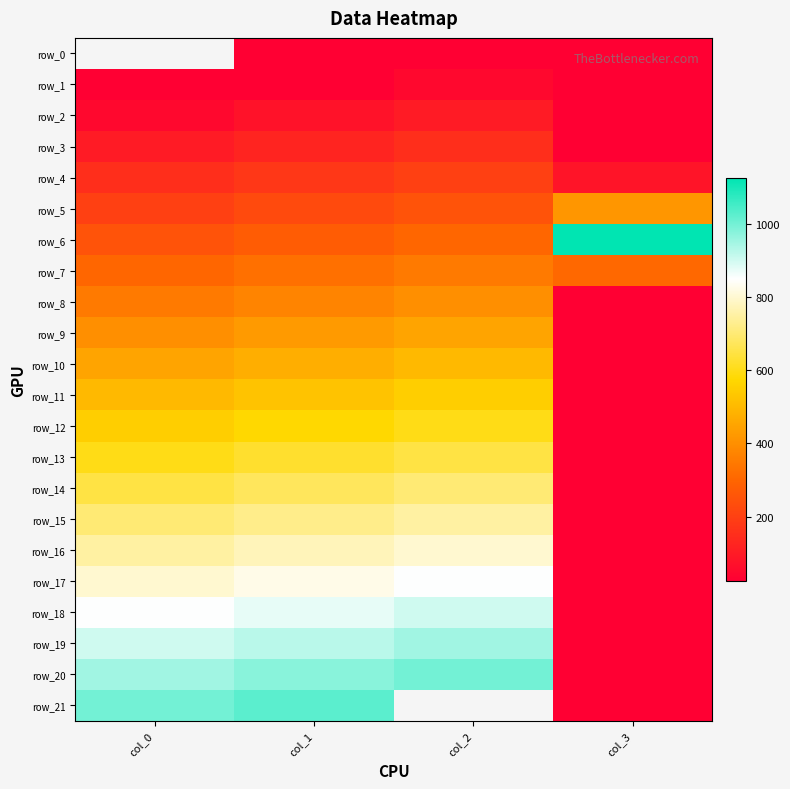

Which series has the largest range (max minus min)?

row_21